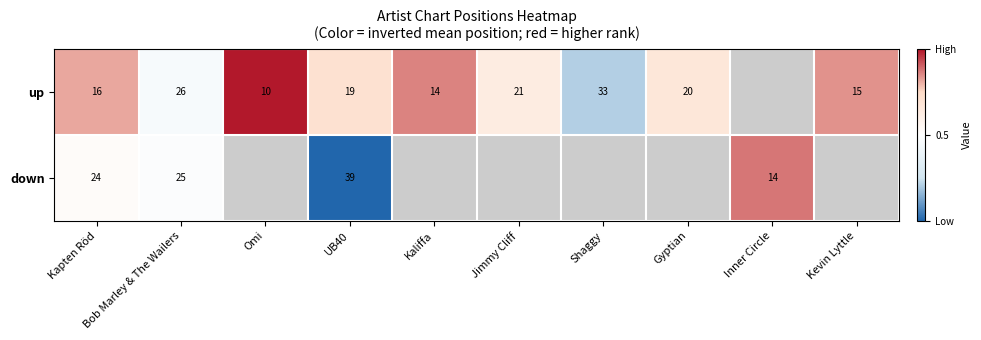

Count the number of data series in this chart.

2